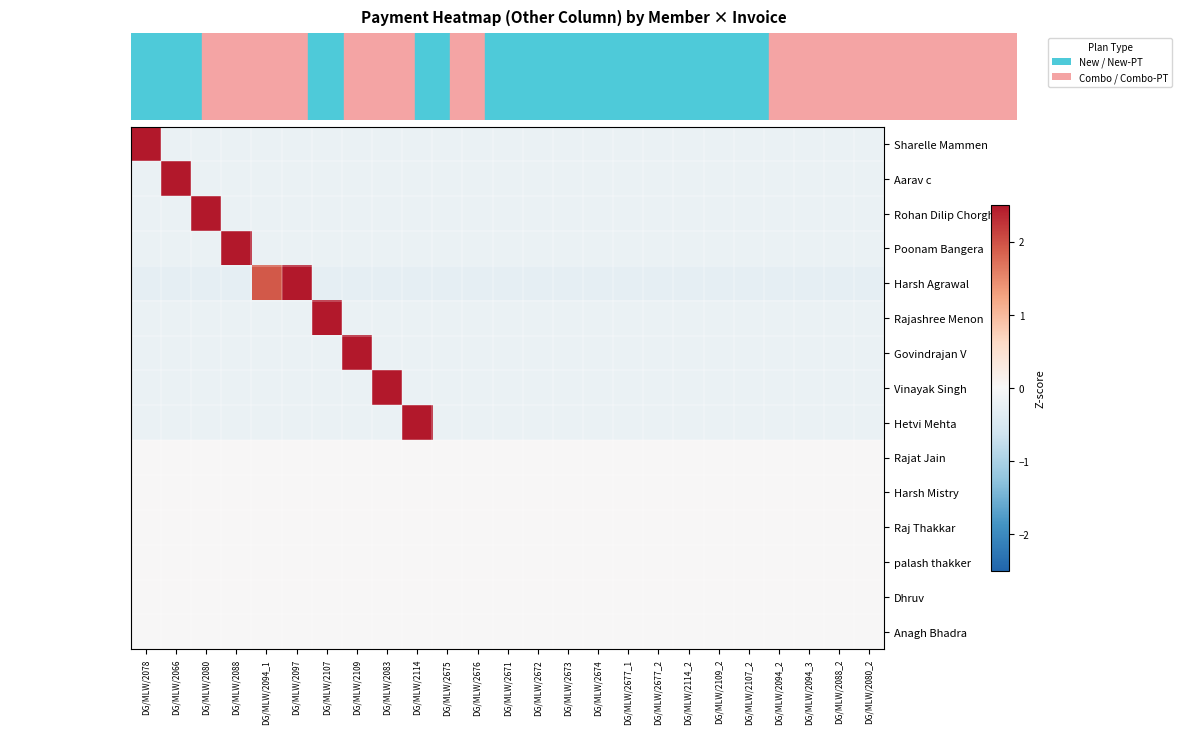

List the series in order of their peak value, lowest first.

Rajat Jain, Harsh Mistry, Raj Thakkar, palash thakker, Dhruv, Anagh Bhadra, Harsh Agrawal, Sharelle Mammen, Aarav c, Rohan Dilip Chorghe, Vinayak Singh, Hetvi Mehta, Poonam Bangera, Rajashree Menon, Govindrajan V